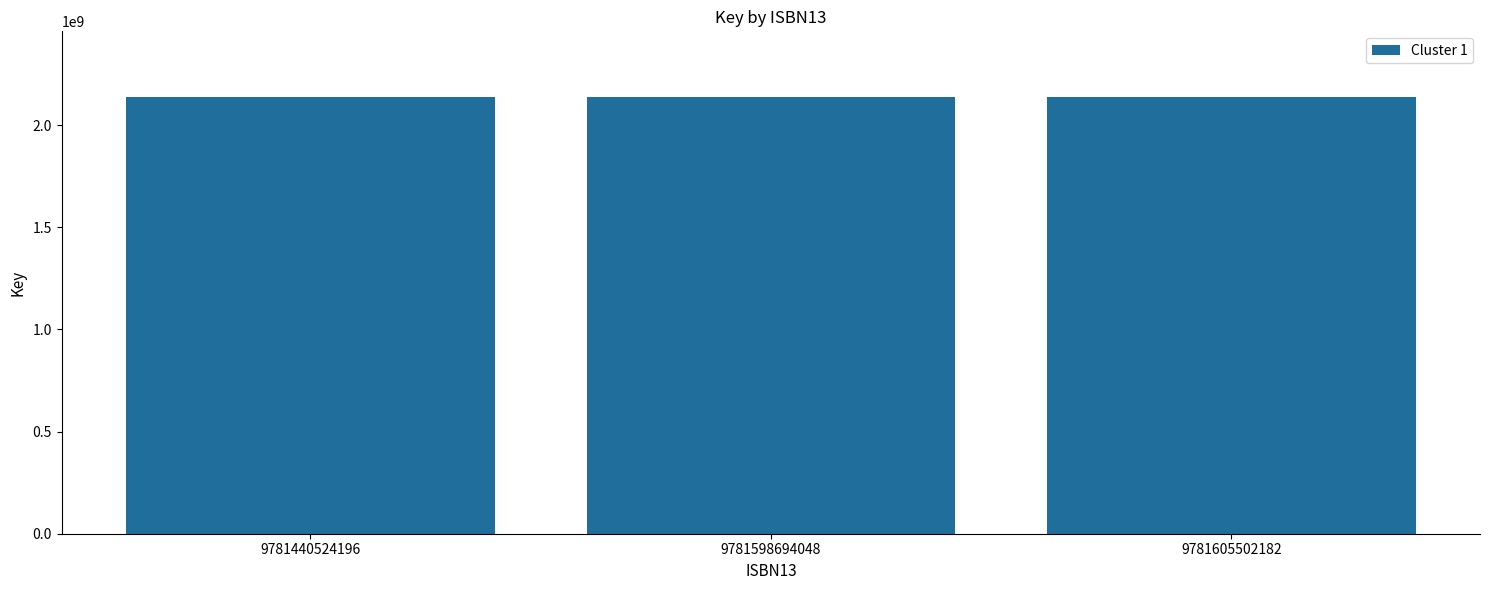

How many categories are shown in the chart?

3